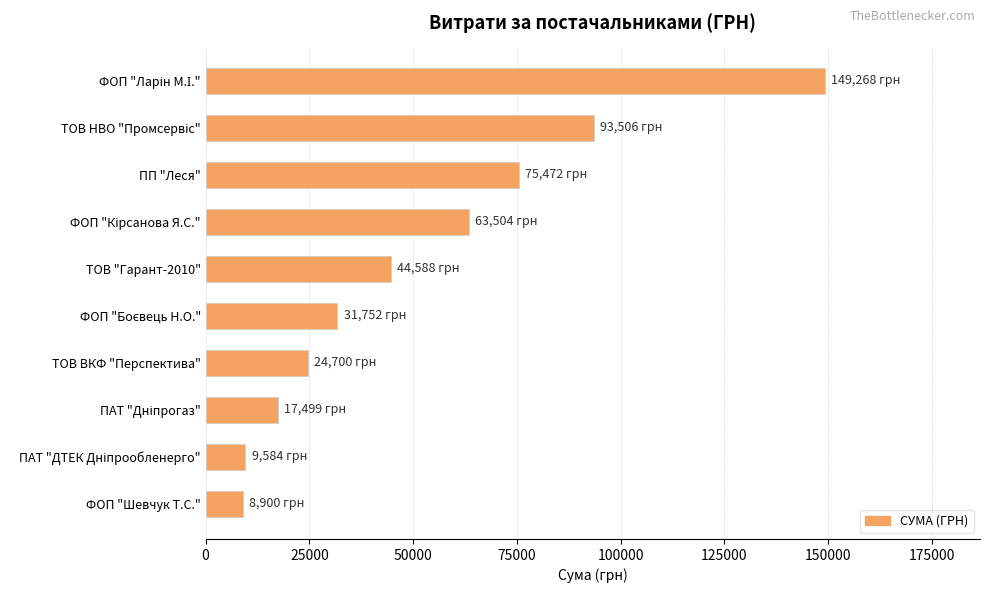

The value at ПП "Леся" is 21708.0. True or false?

False